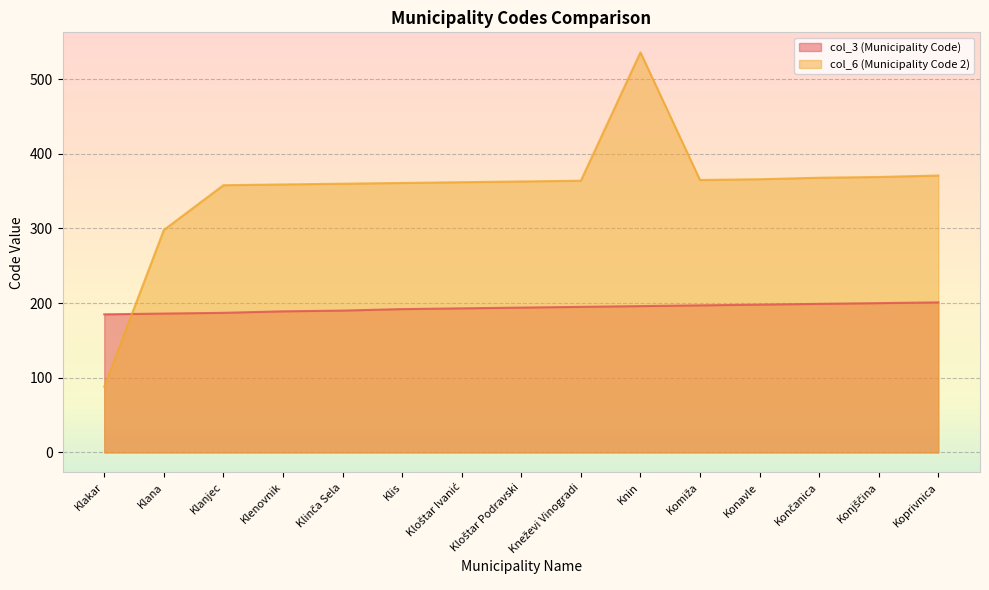

What is the label of the 4th point from the left?

Klenovnik